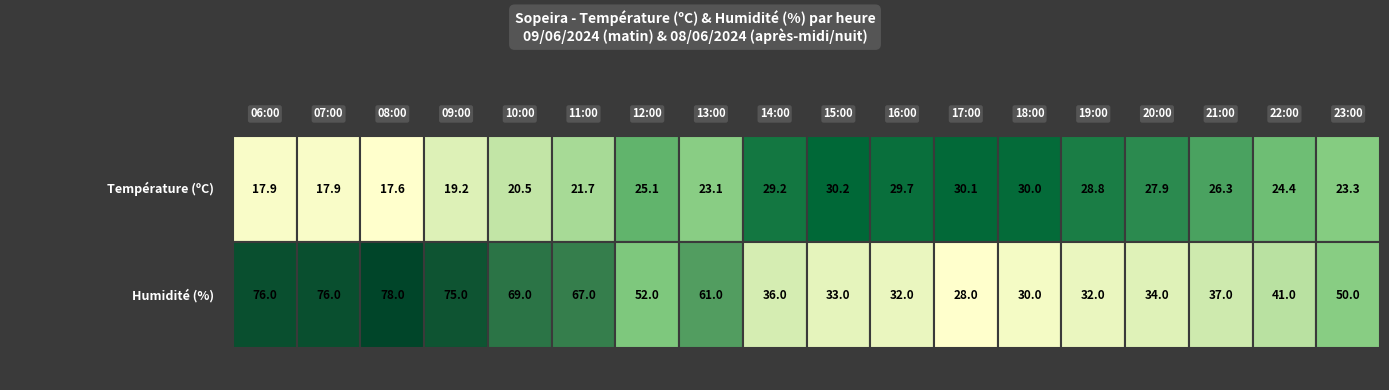

What is the difference between the highest and lowest values at 0?

12.6